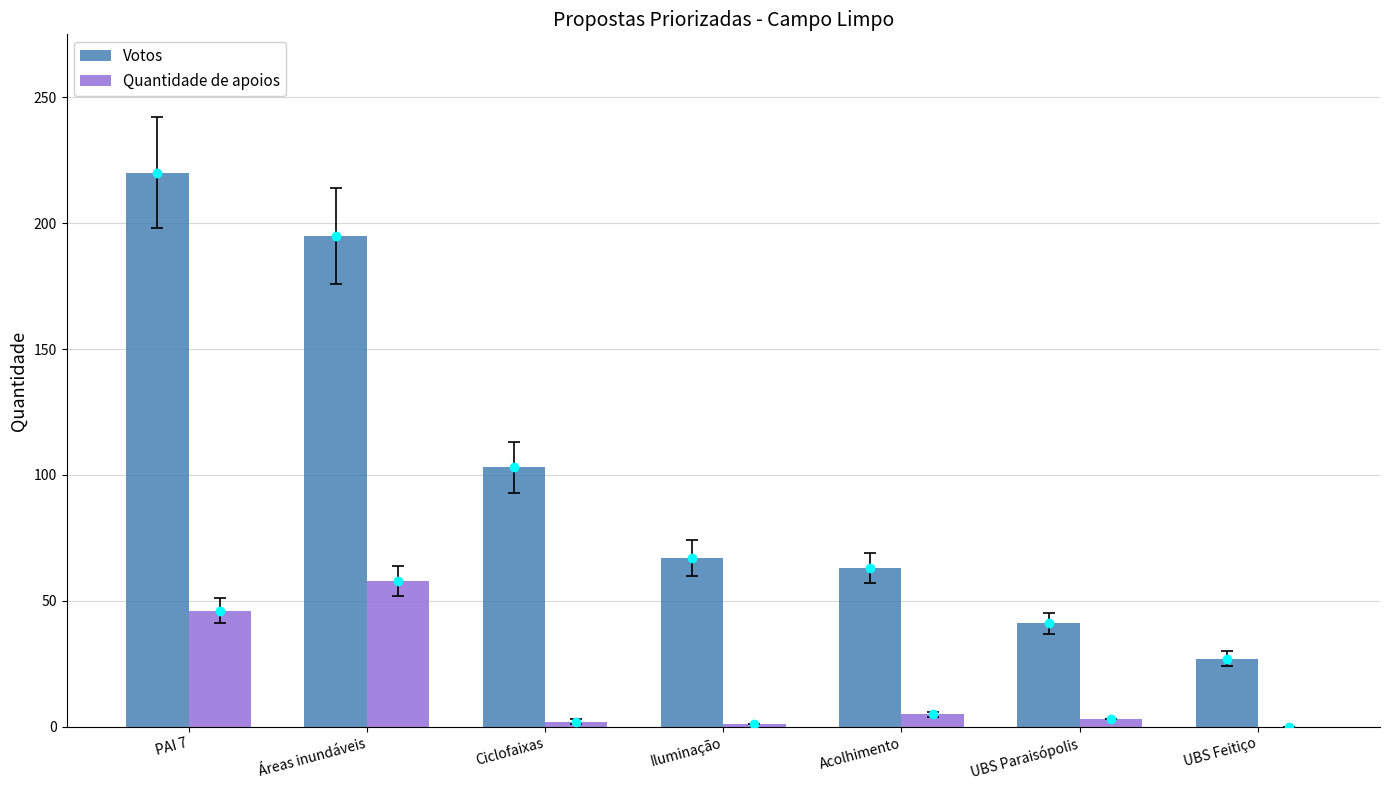

How many series are shown in this chart?

2